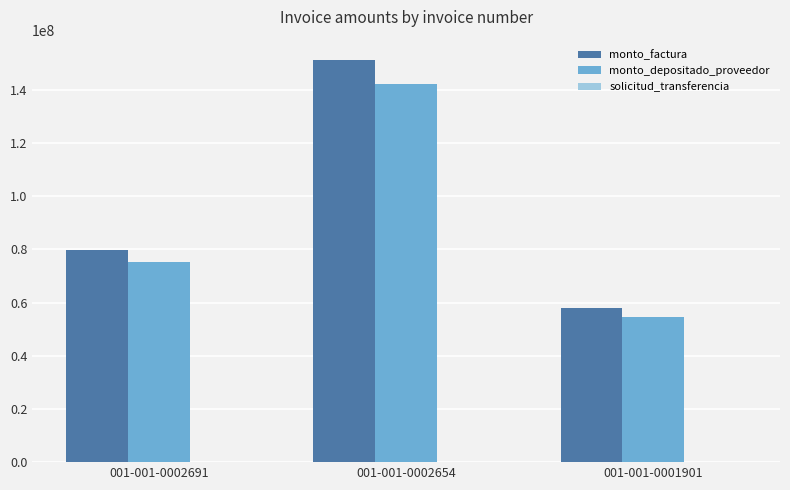

Which category has the highest value in the monto_factura series?

001-001-0002654